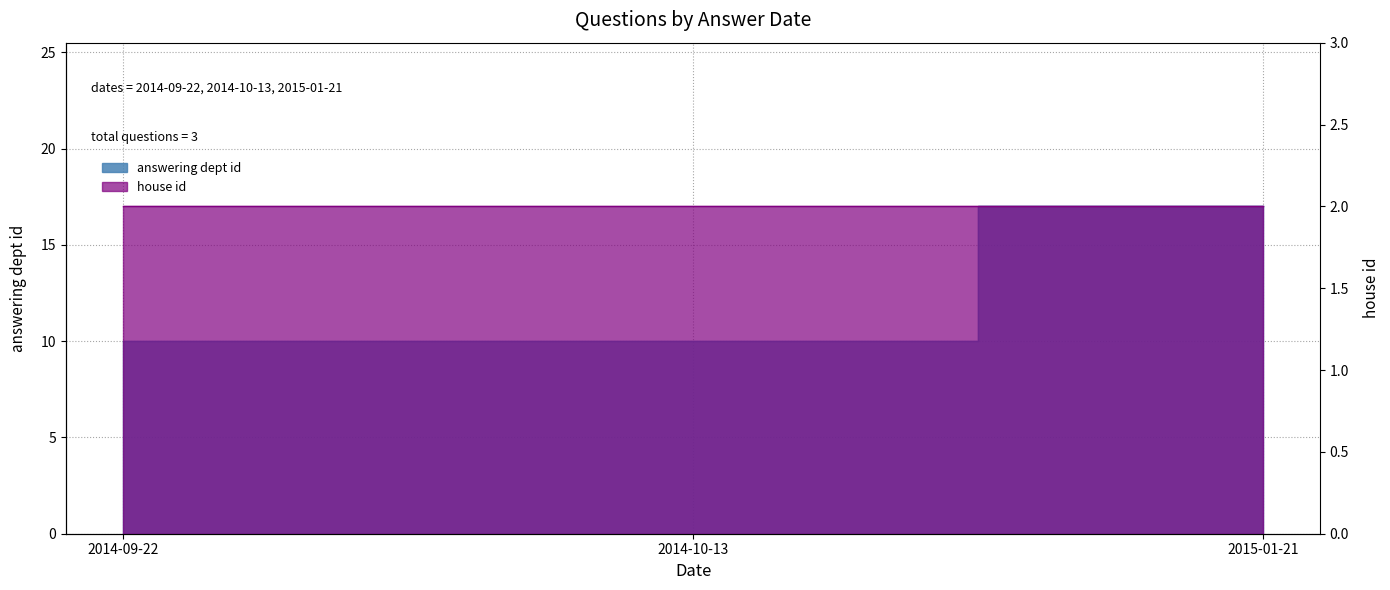

What is the greatest value displayed?

17